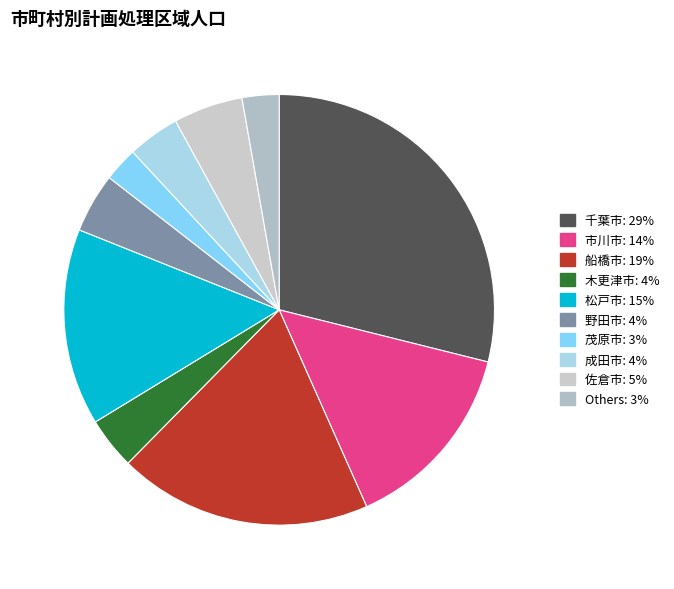

Which category has the biggest portion of the pie?

千葉市